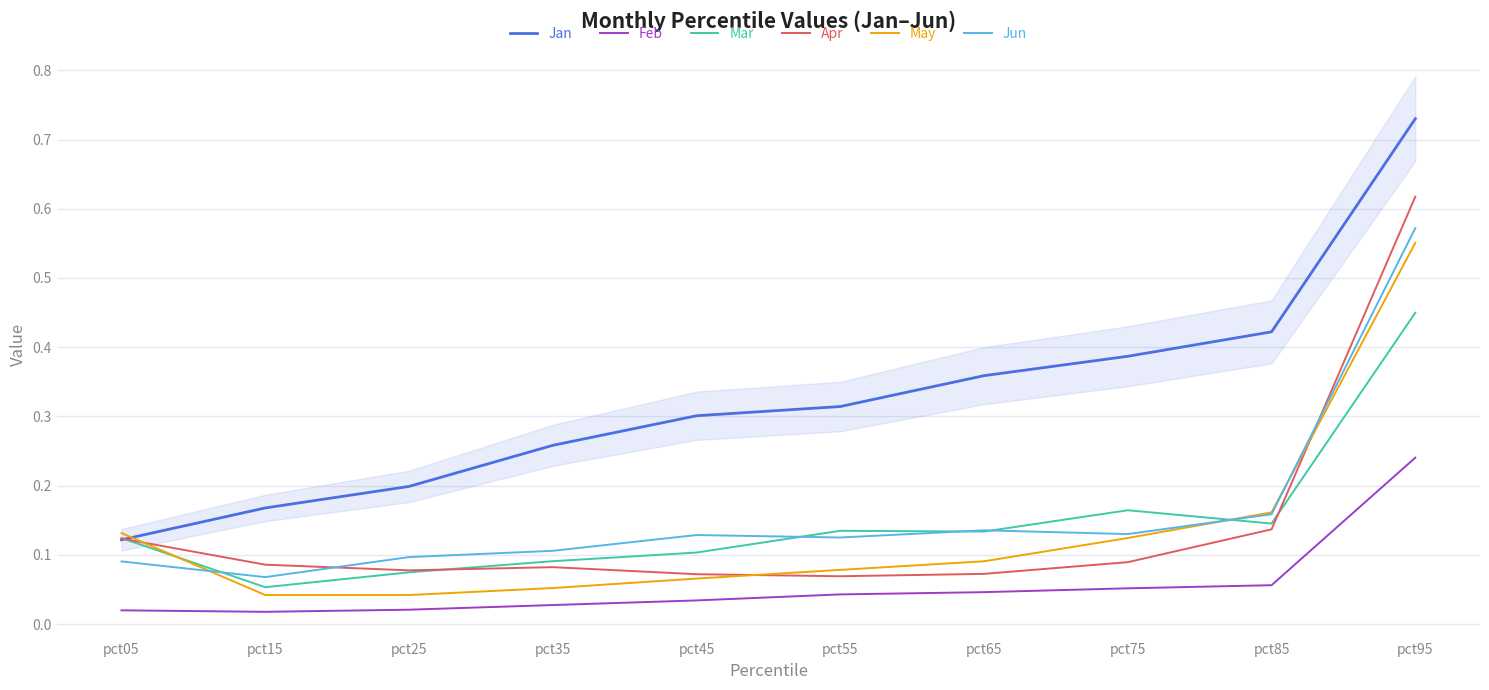

At which category is the sum across all series the highest?

pct95